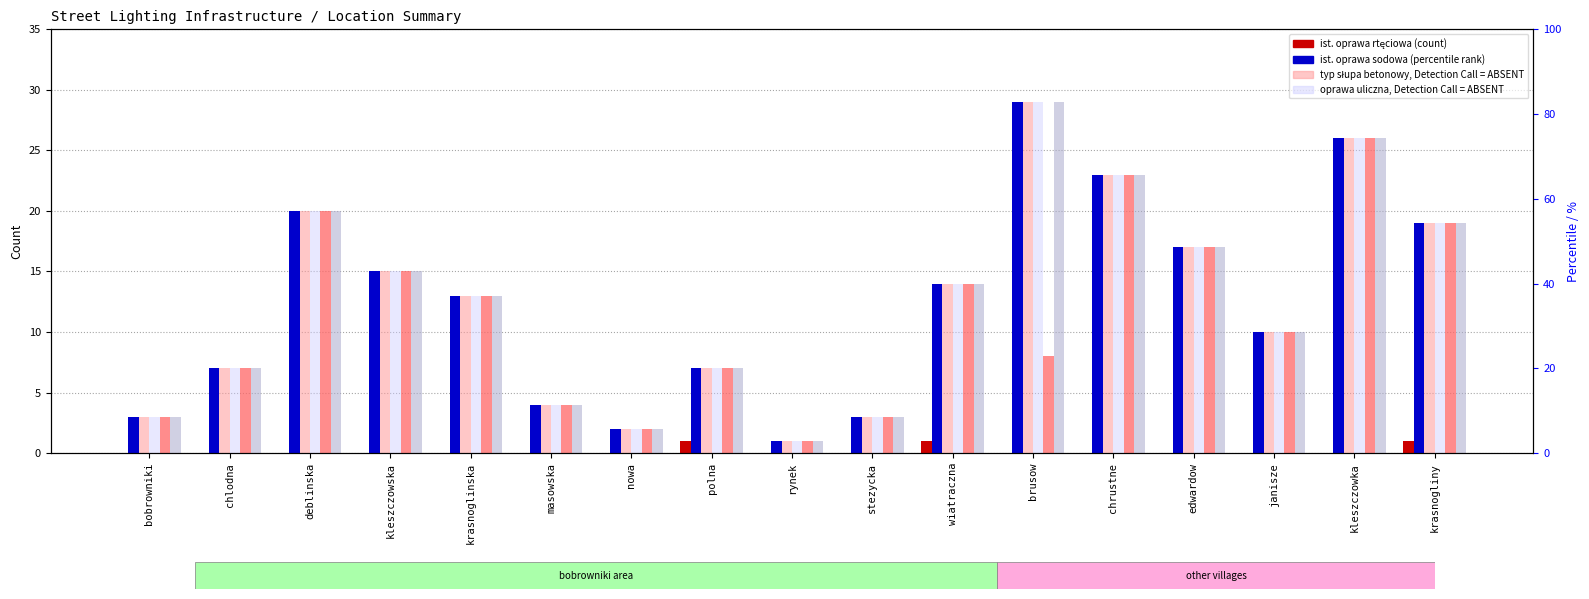

What value does the typ słupa betonowy series have at krasnoglinska?

13